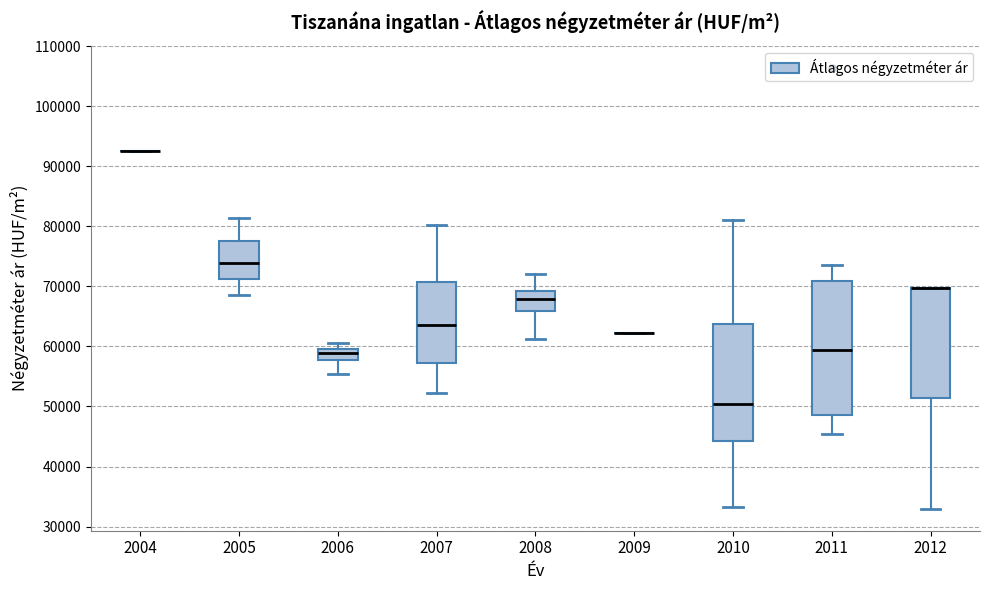

Reading left to right, transcribe this box plot: for each box, give where its median line is, the range the box spans, and where its two whiskers end, as read against the y-axis. The values are not printed on the chart, so give them approximately, as read against the axis.

2004: box collapsed to a line at 93000, whiskers 93000 to 93000
2005: median 74000, box 71000 to 78000, whiskers 69000 to 81000
2006: median 59000, box 58000 to 60000, whiskers 55000 to 61000
2007: median 64000, box 57000 to 71000, whiskers 52000 to 80000
2008: median 68000, box 66000 to 69000, whiskers 61000 to 72000
2009: box collapsed to a line at 62000, whiskers 62000 to 62000
2010: median 50000, box 44000 to 64000, whiskers 33000 to 81000
2011: median 59000, box 49000 to 71000, whiskers 45000 to 74000
2012: median 70000 (drawn on the box's upper edge), box 51000 to 70000, whiskers 33000 to 70000